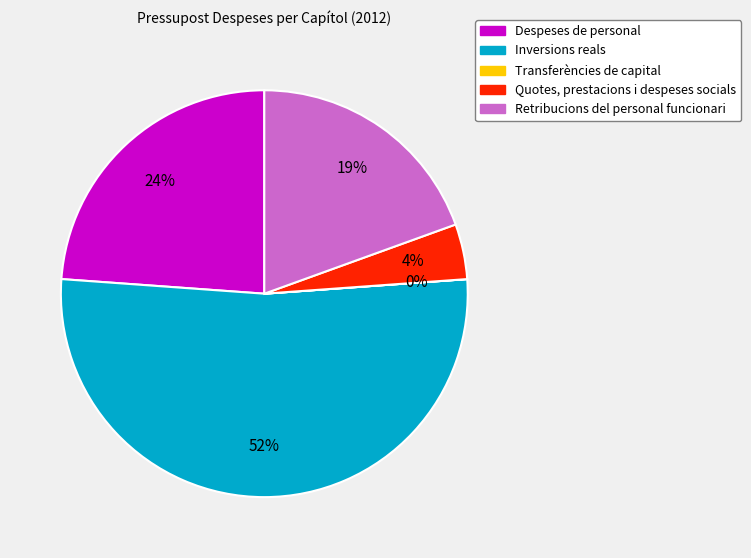

What percentage is the Despeses de personal slice, to the nearest percent?

24%